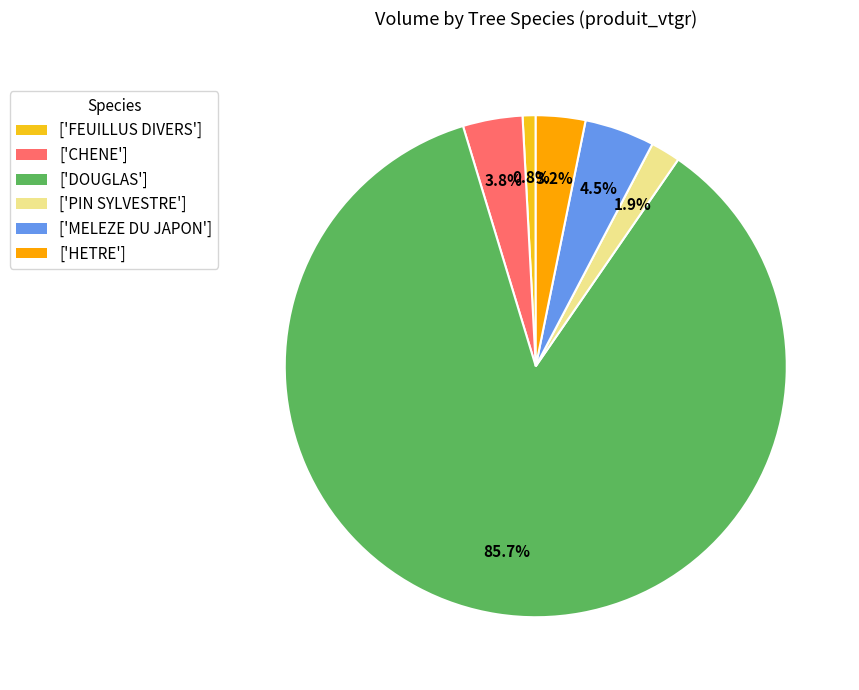

Which slice is the largest?

['DOUGLAS']